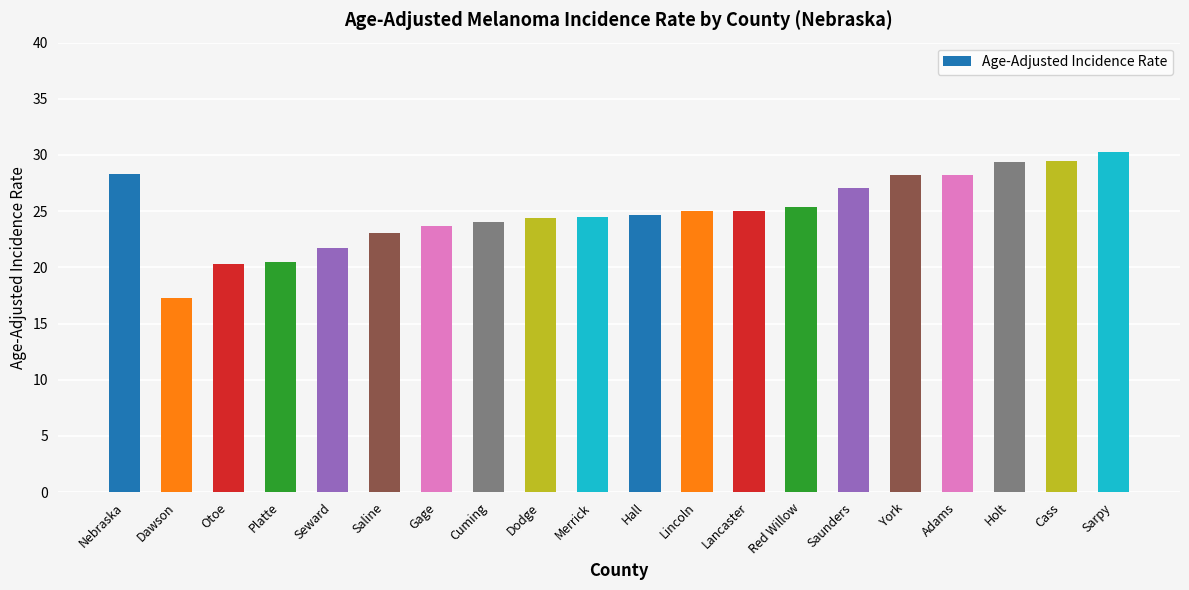

What is the greatest value displayed?

30.3